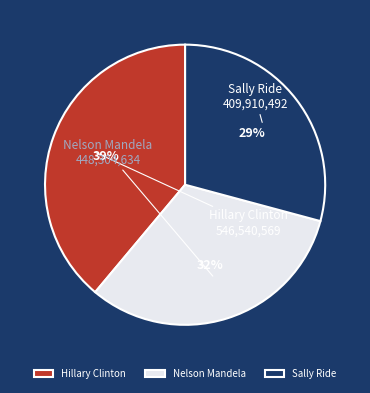

True or false: Hillary Clinton accounts for 39% of the total.

True